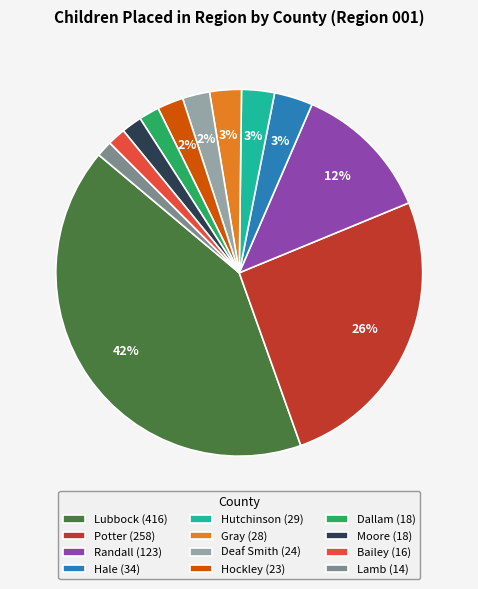

Do Moore and Lamb together represent more than half of the pie?

No